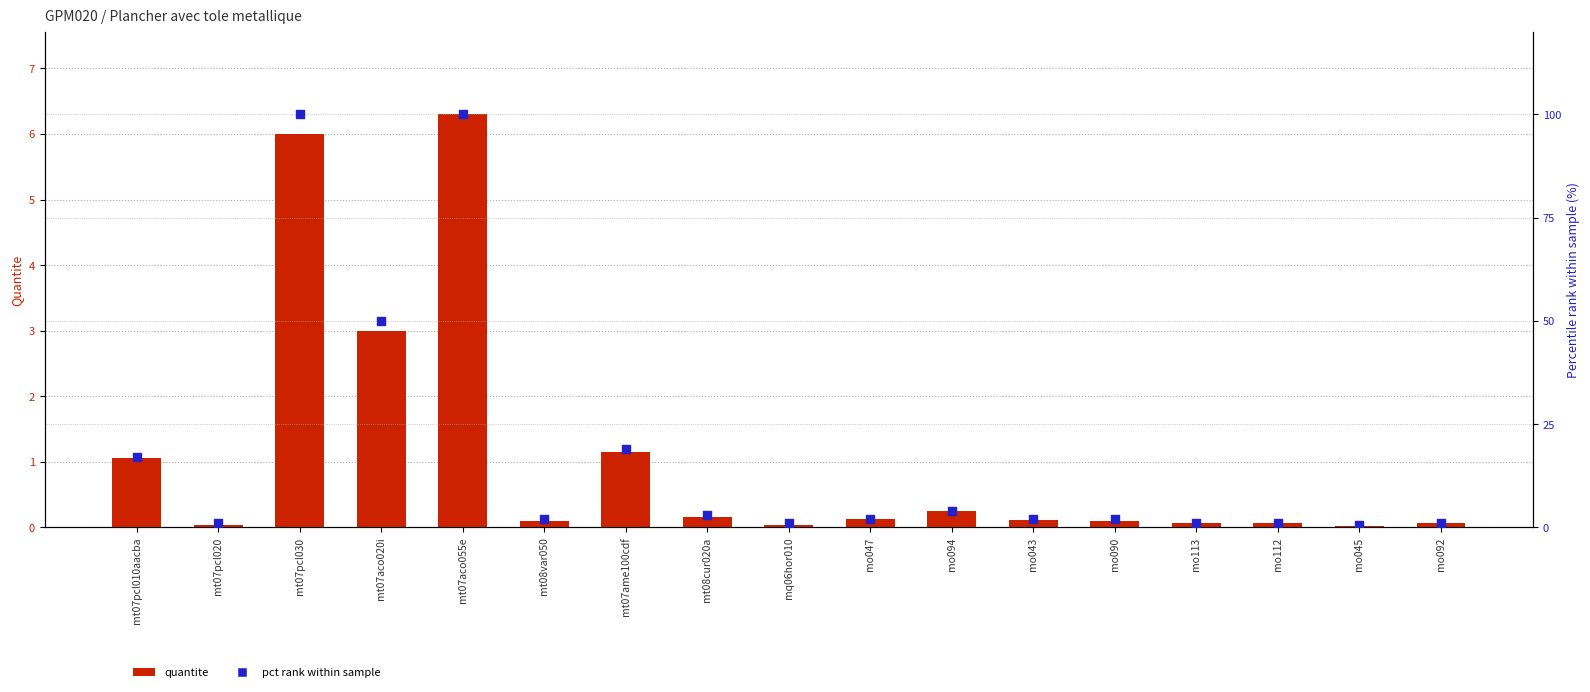

What are all the series names shown in the legend?

quantite, pct rank within sample